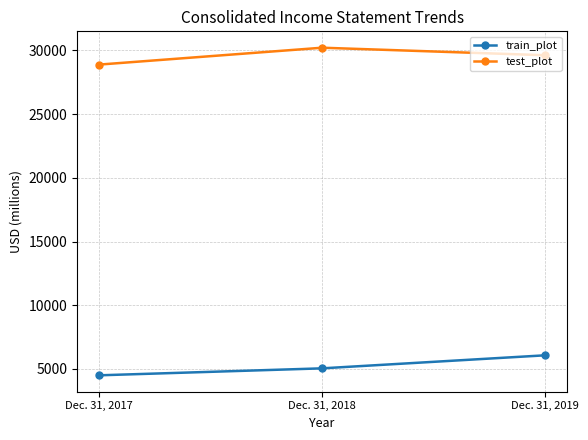

What is the difference between the highest and lowest values at Dec. 31, 2018?

25165